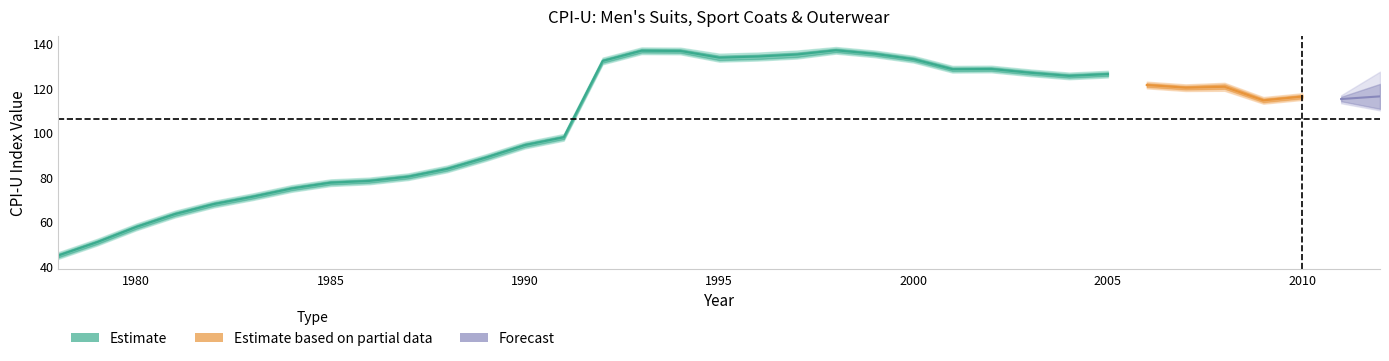

List the labels in order of NSA value, largest first.

1998, 1993, 1994, 1999, 1997, 1996, 1995, 2000, 1992, 2002, 2001, 2003, 2005, 2004, 2006, 2008, 2007, 2012, 2010, 2011, 2009, 1991, 1990, 1989, 1988, 1987, 1986, 1985, 1984, 1983, 1982, 1981, 1980, 1979, 1978